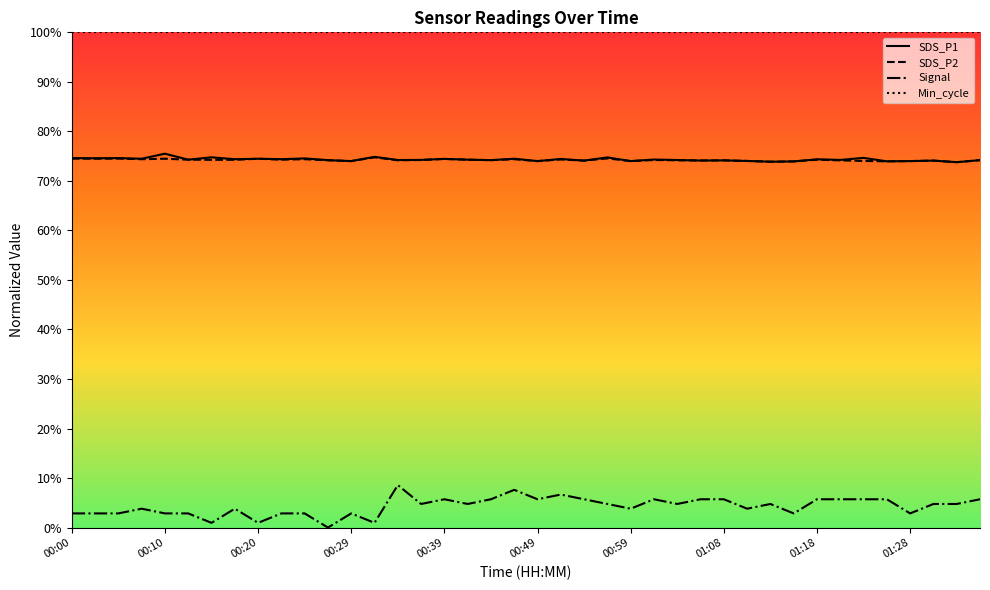

Which series has the widest spread of values?

Signal